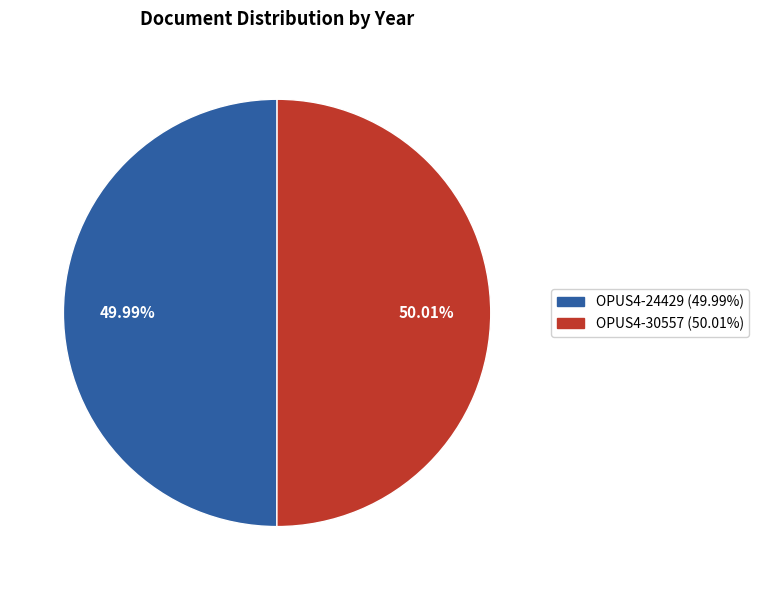

Is there a majority slice in this chart?

Yes